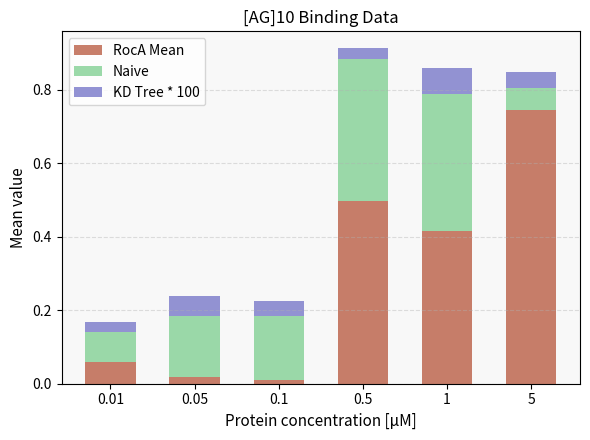

Which category has the highest value in the RocA Mean series?

5